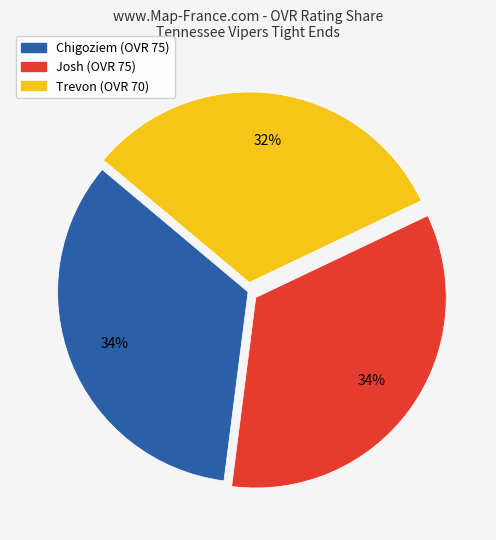

Count the number of slices in the pie.

3